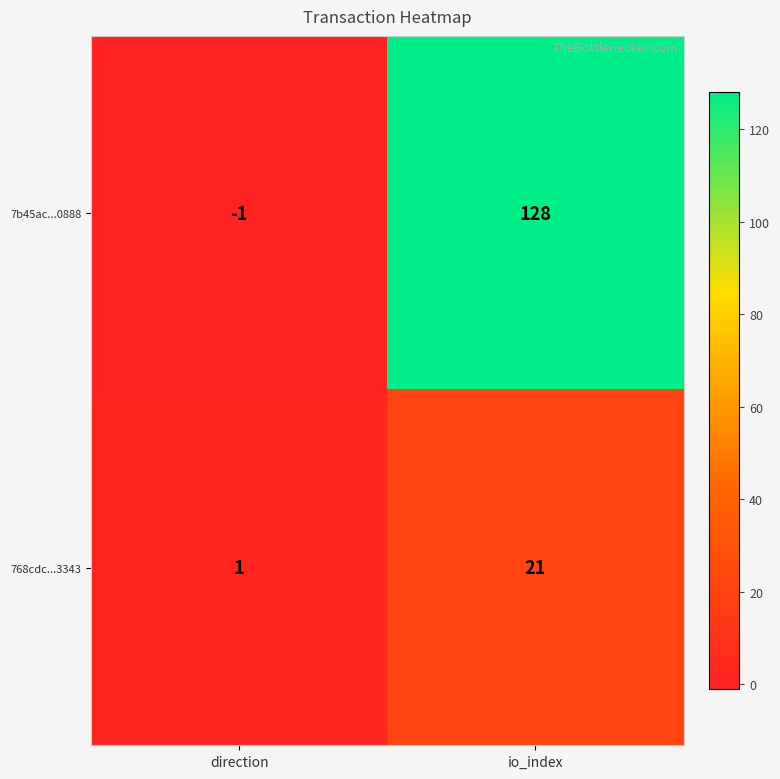

Is it true that 7b45ac...0888 equals 207 at io_index?

False